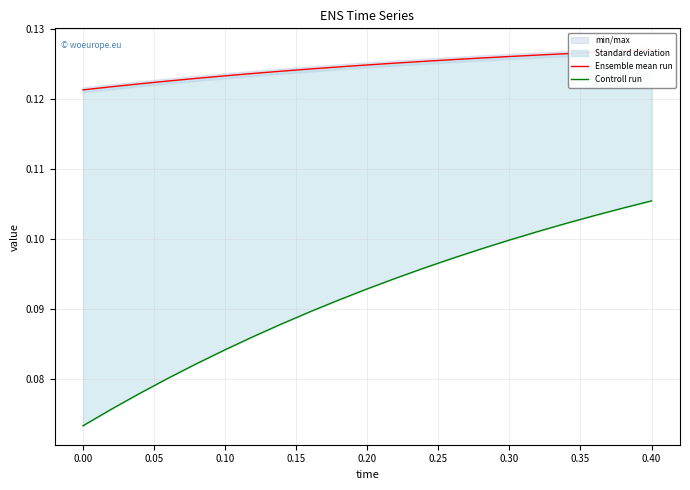

List the series in order of their overall mean, highest first.

Ensemble mean run, Controll run